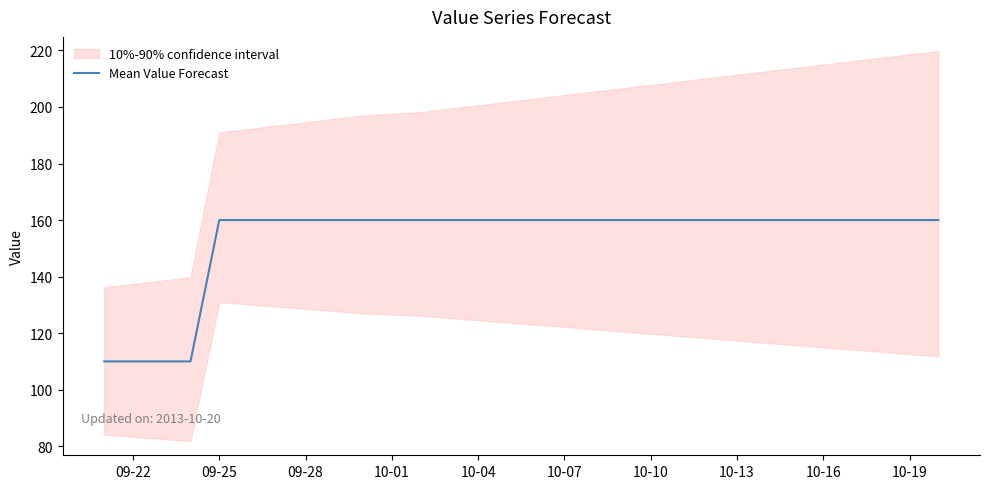

True or false: there are more than 1 points higher than both neighbors.

False